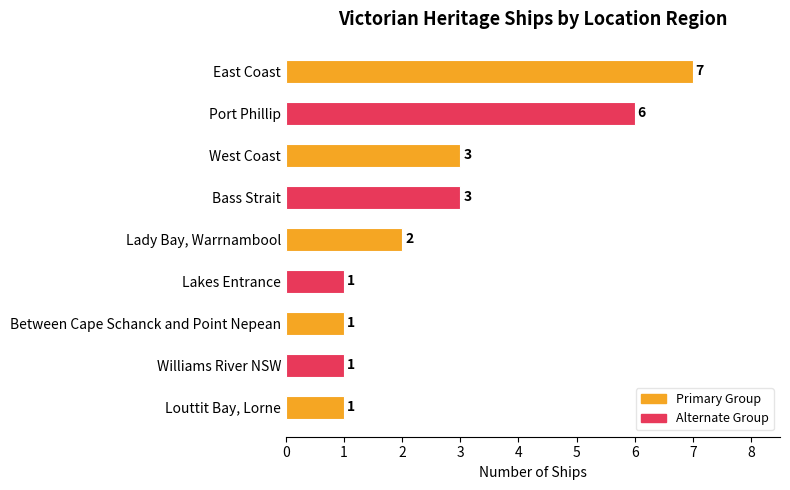

What is the greatest value displayed?

7